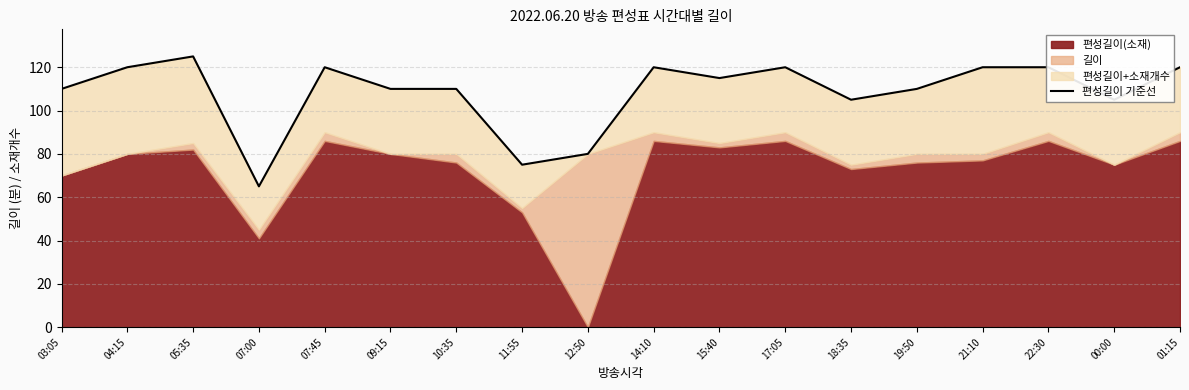

Read the value at 18:35.

105